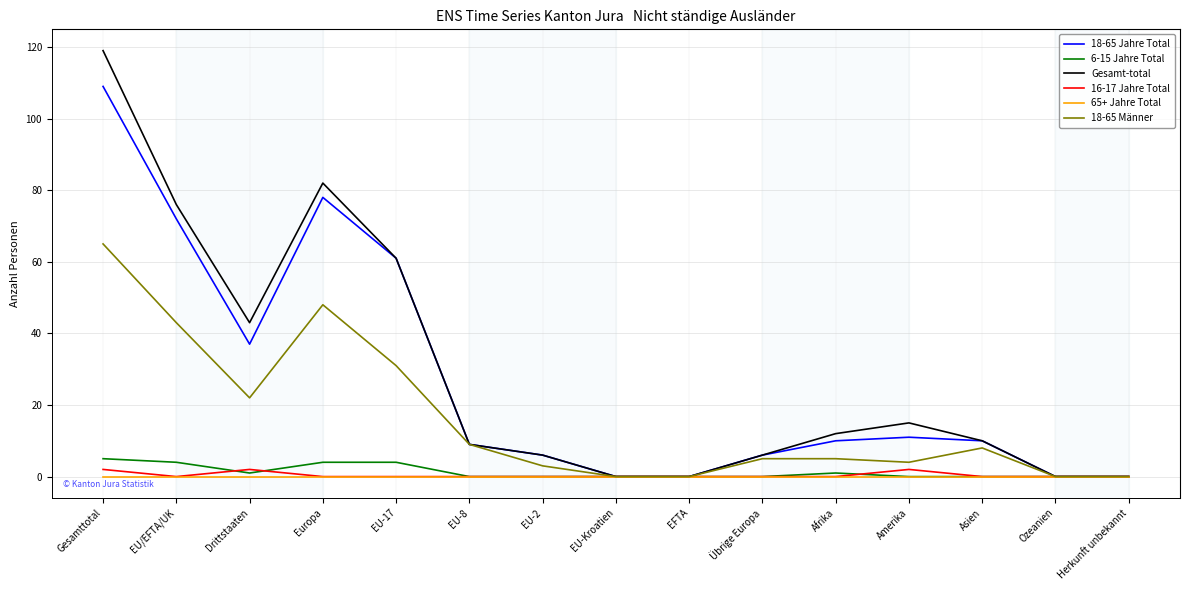

Is this an area chart (filled region under the line)?

No